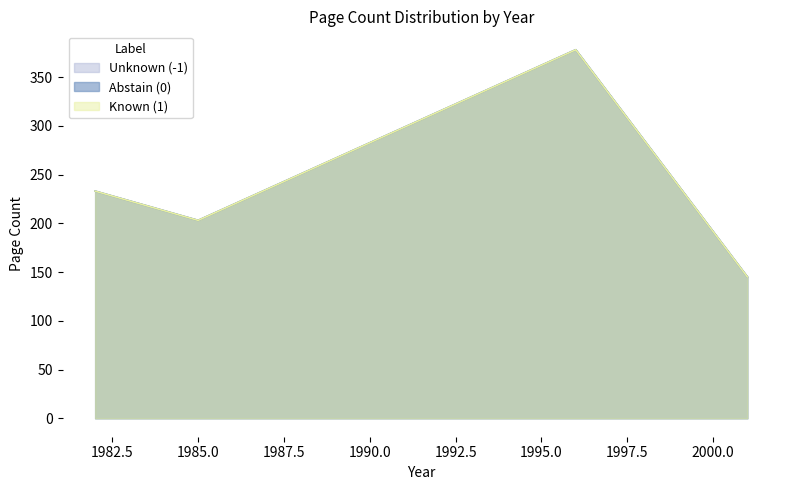

What is the highest value of the Abstain (0) series?

378